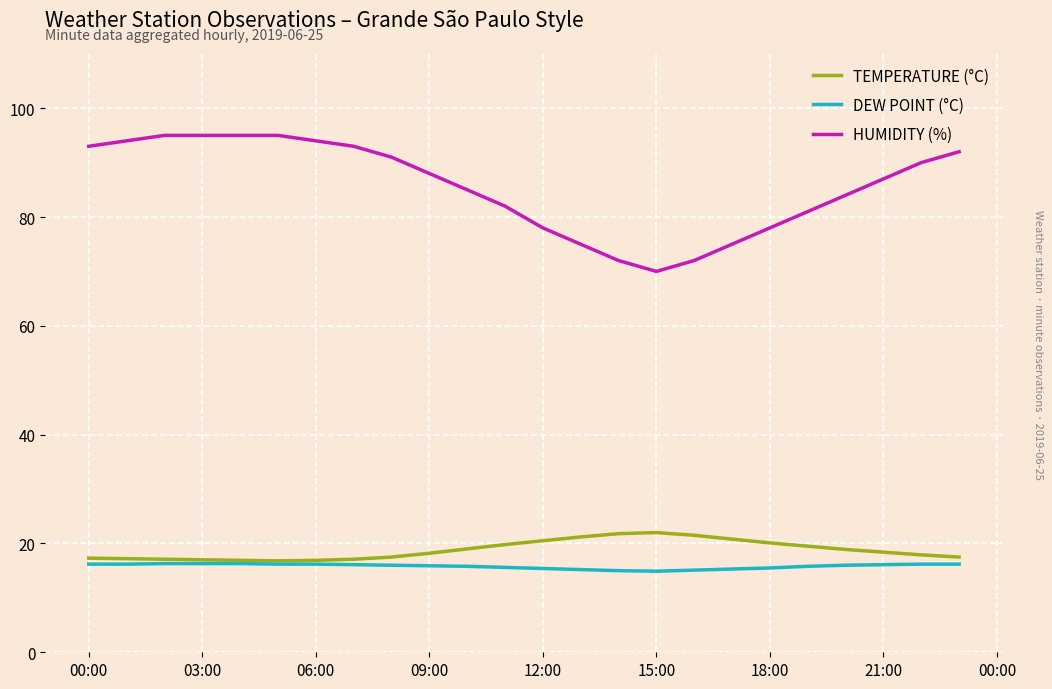

True or false: HUMIDITY (%) and DEW POINT (°C) intersect in this chart.

False